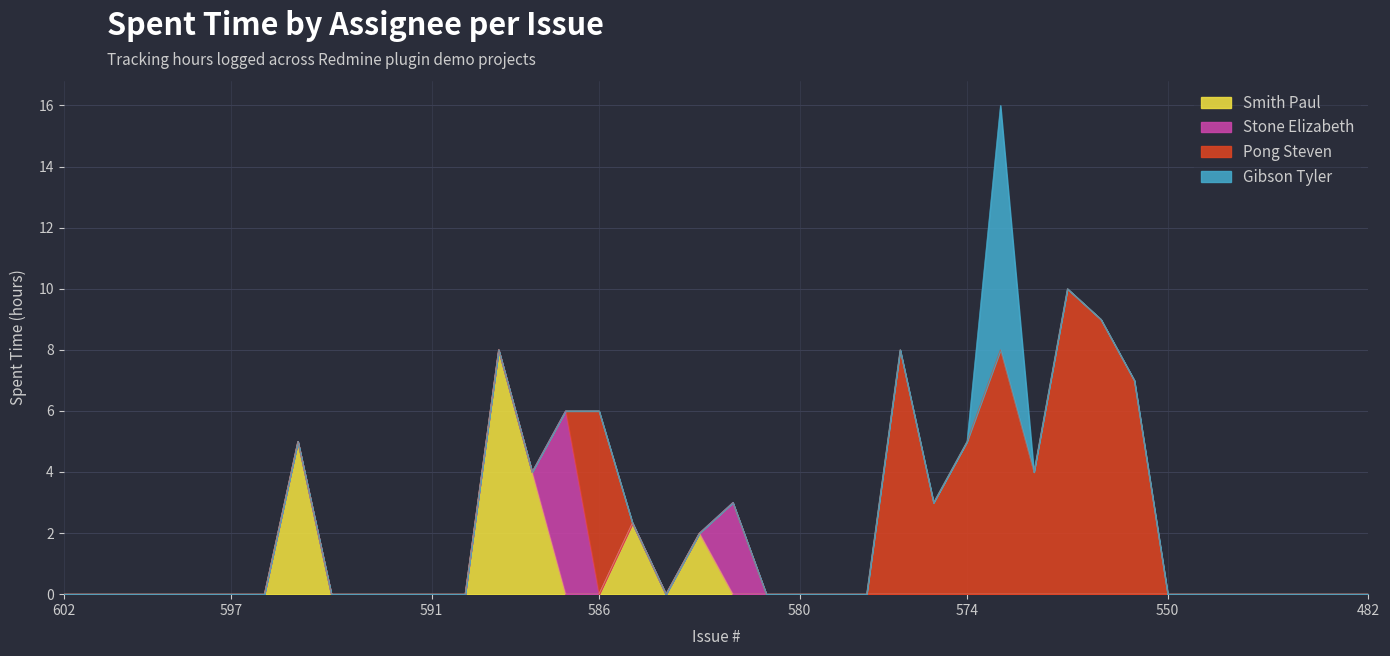

True or false: Pong Steven has more than 2 interior local peaks.

True